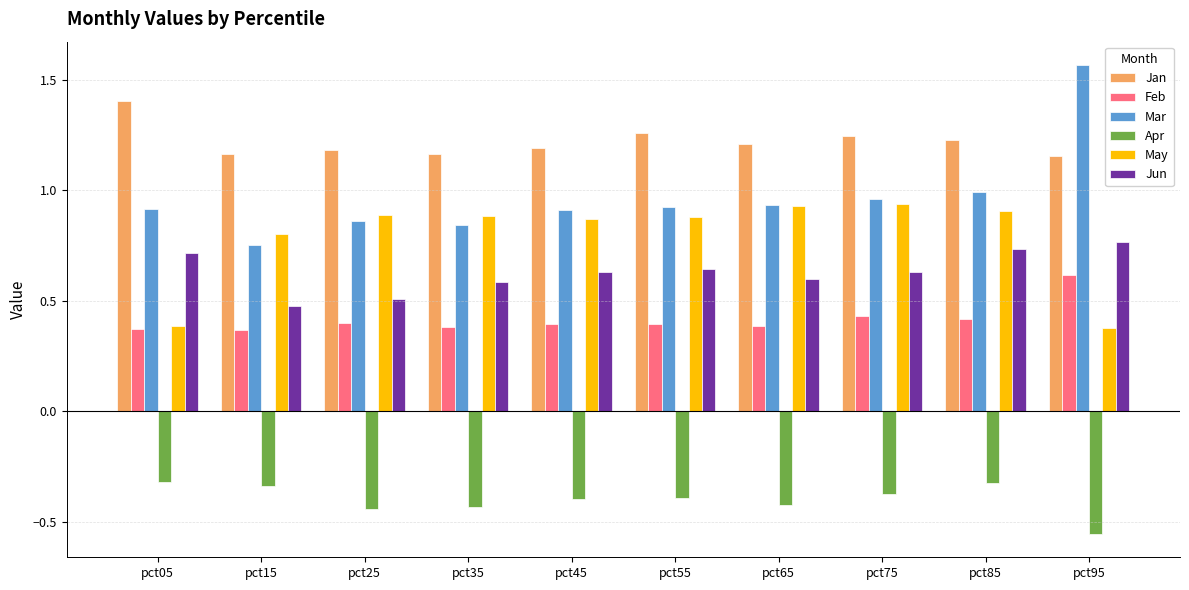

What is the difference between the maximum and minimum values in the Jun series?

0.3